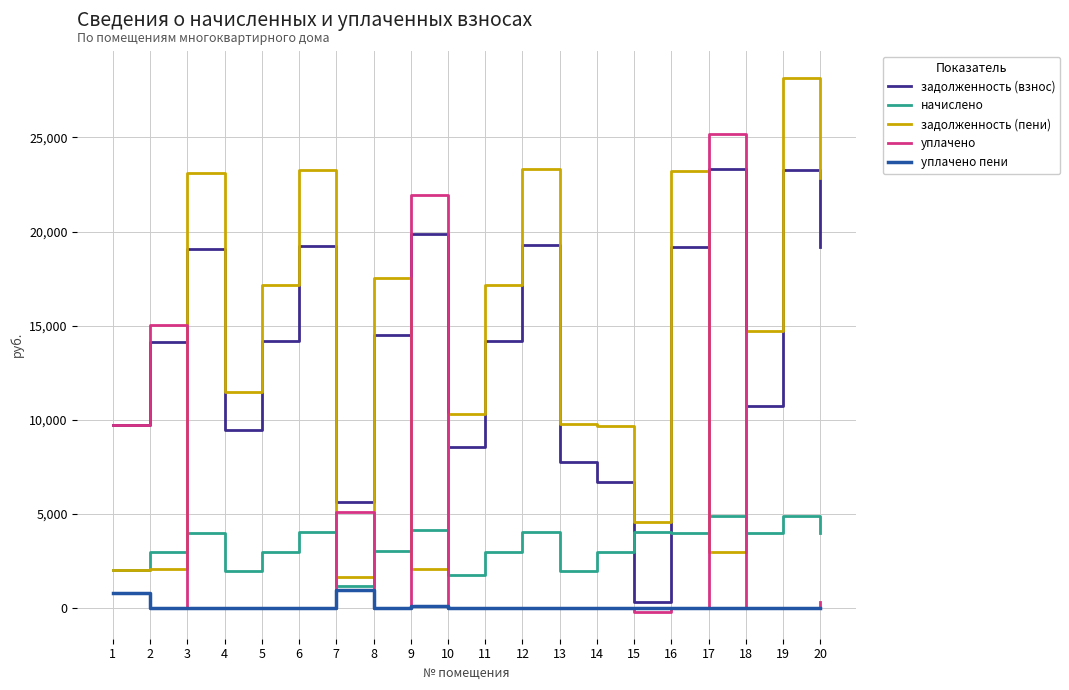

At which category does the chart reach its peak across all series?

19